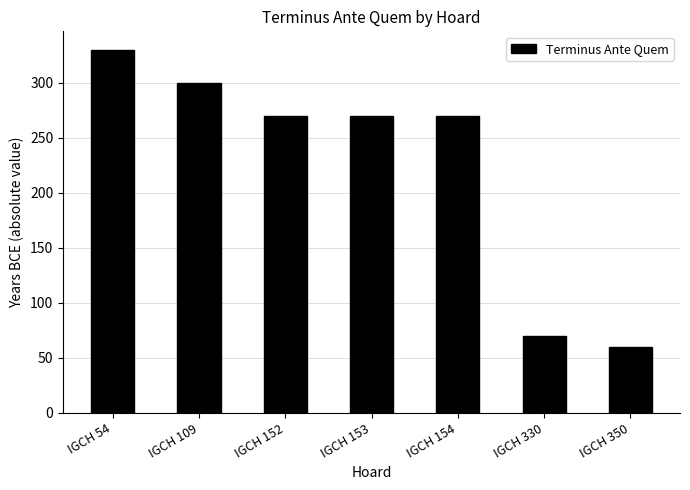

Is it true that the value at IGCH 152 is 270?

True